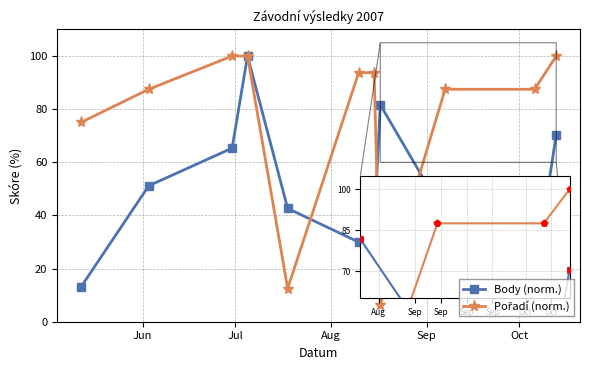

True or false: Body (norm.) has more than 1 points higher than both neighbors.

True